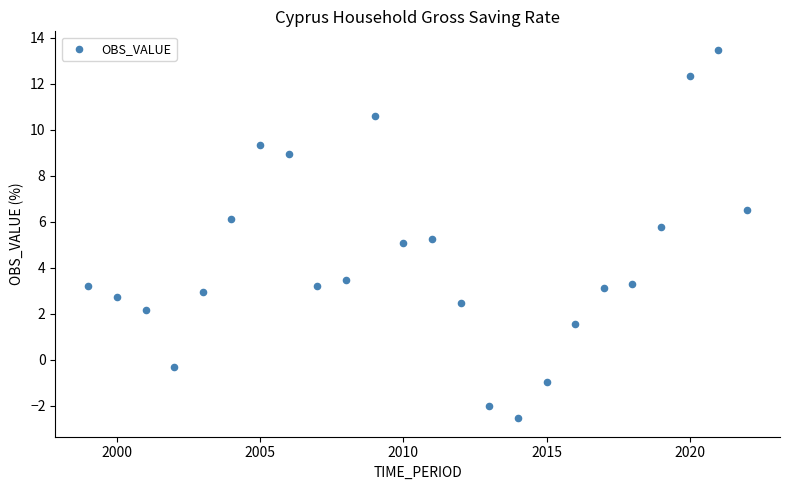

What is the range of Y values (max minus min)?

16.0